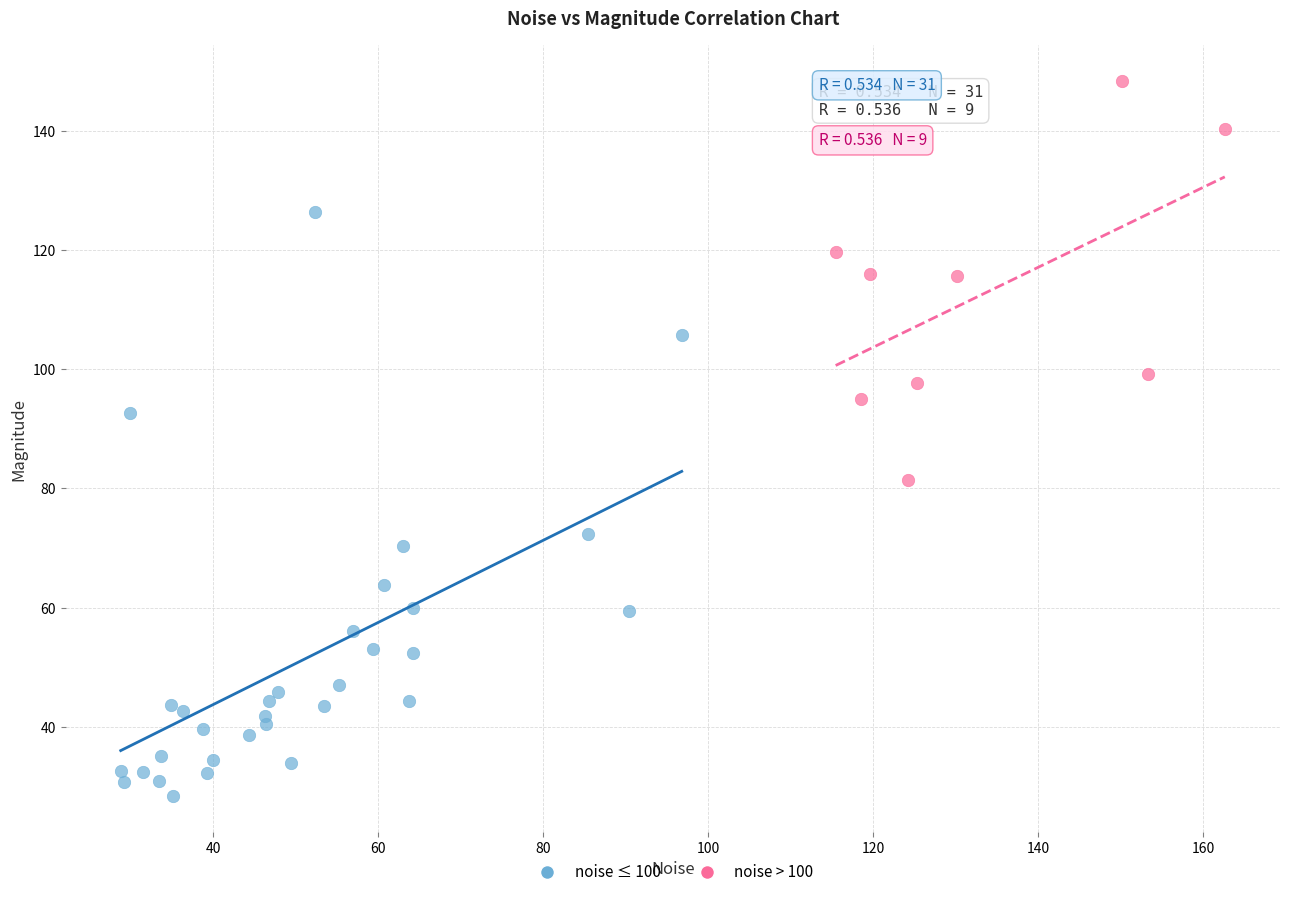

Which series reaches the minimum Y coordinate?

noise ≤ 100